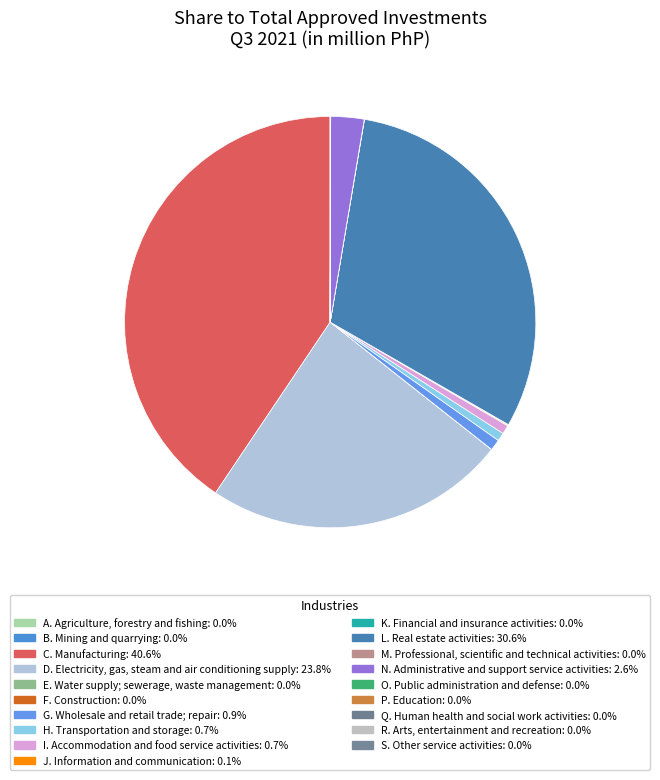

To the nearest percent, what is the average slice percentage?

5%